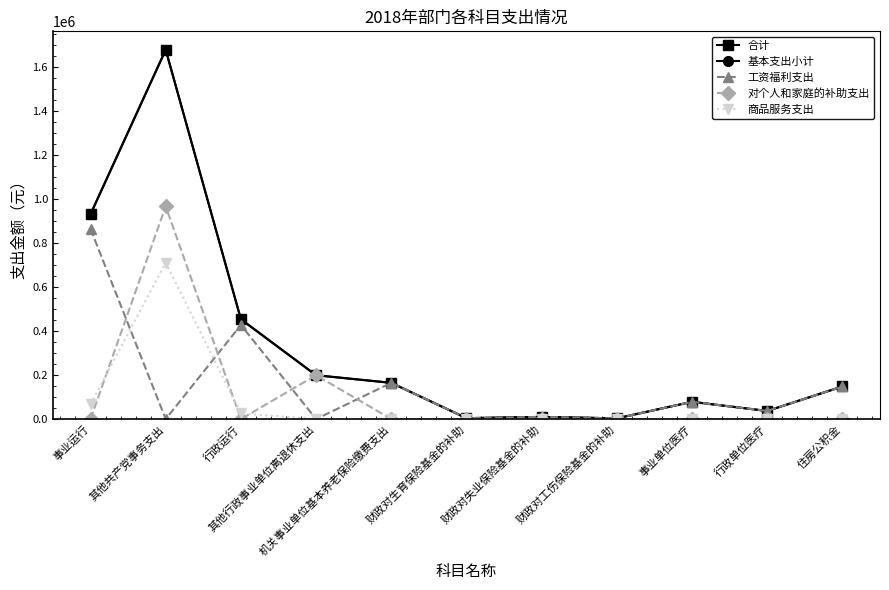

What is the greatest value displayed?

1678100.0